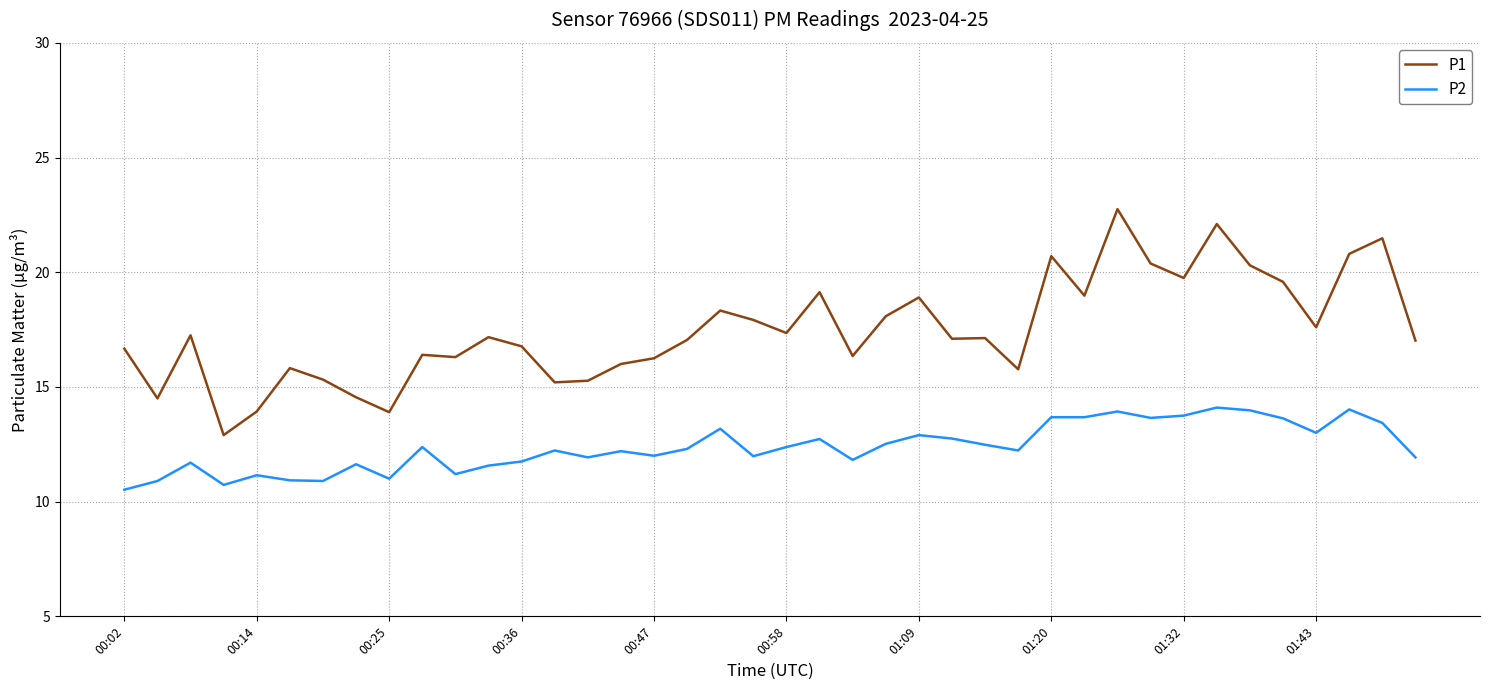

True or false: P1 and P2 cross at least once.

False